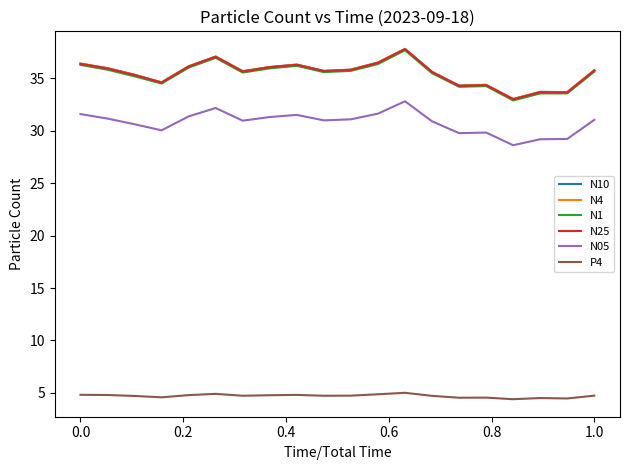

Which series has the widest spread of values?

N1